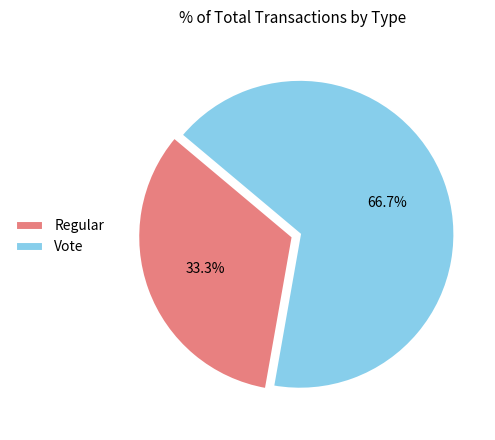

Rank the categories by value from lowest to highest.

Regular, Vote